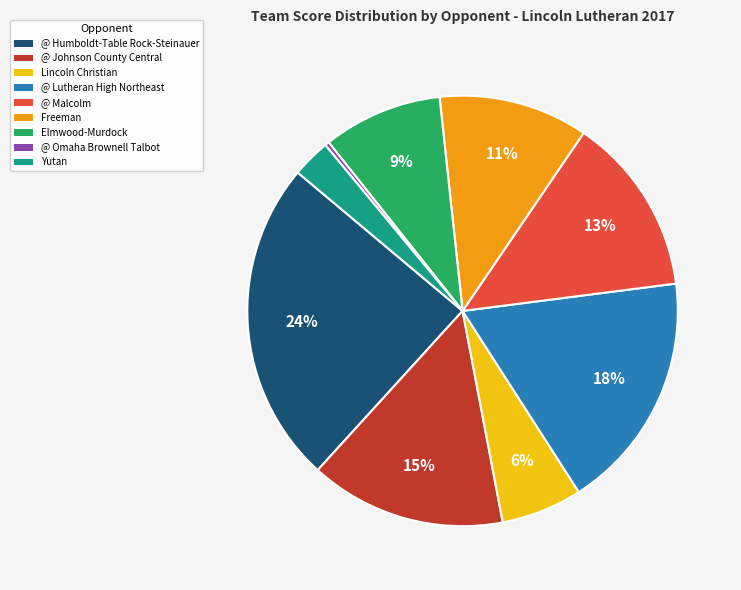

Combined, do @ Humboldt-Table Rock-Steinauer and Elmwood-Murdock account for over 50%?

No